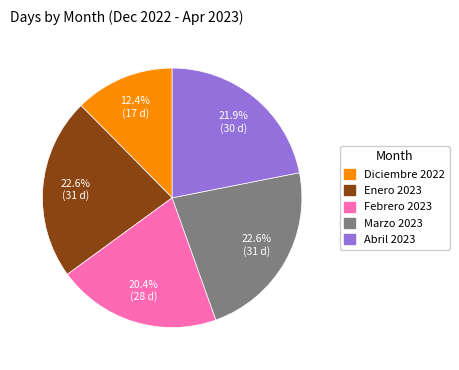

True or false: Marzo 2023 accounts for 17% of the total.

False